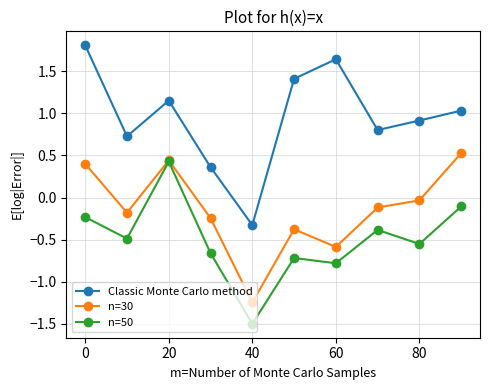

True or false: n=30 has more than 0 points higher than both neighbors.

True